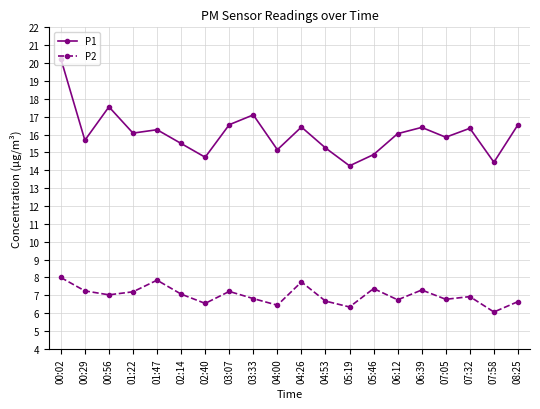

At which category is the sum across all series the highest?

00:02